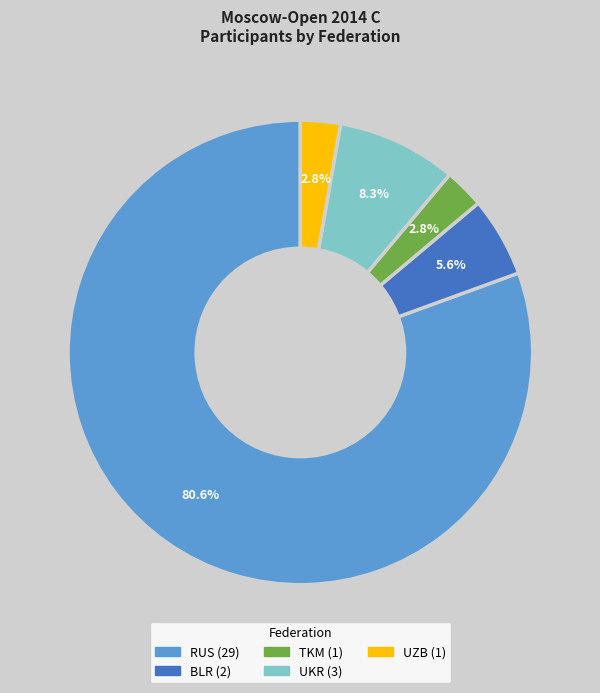

Is there any slice that represents more than half of the pie?

Yes